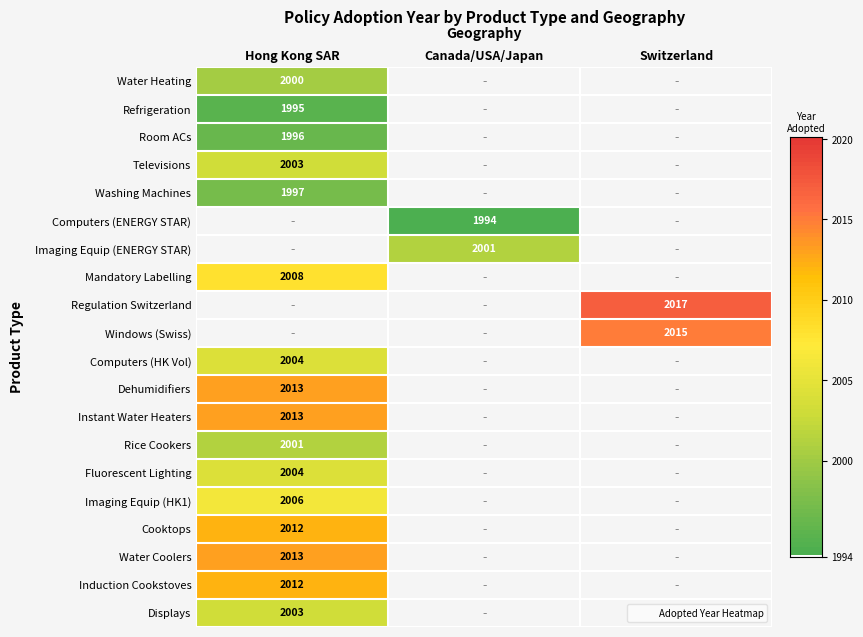

List the series in order of their peak value, lowest first.

Computers (ENERGY STAR), Refrigeration, Room ACs, Washing Machines, Water Heating, Imaging Equip (ENERGY STAR), Rice Cookers, Televisions, Displays, Computers (HK Vol), Fluorescent Lighting, Imaging Equip (HK1), Mandatory Labelling, Cooktops, Induction Cookstoves, Dehumidifiers, Instant Water Heaters, Water Coolers, Windows (Swiss), Regulation Switzerland